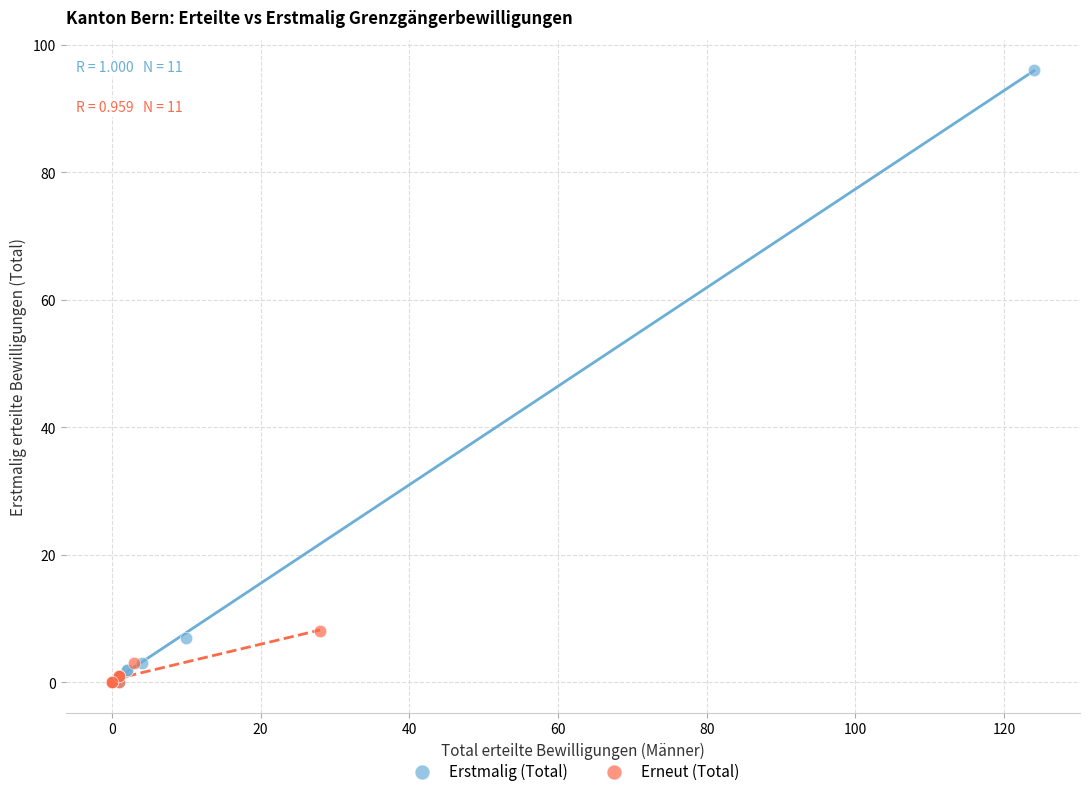

What are all the series names shown in the legend?

Erstmalig (Total), Erneut (Total)